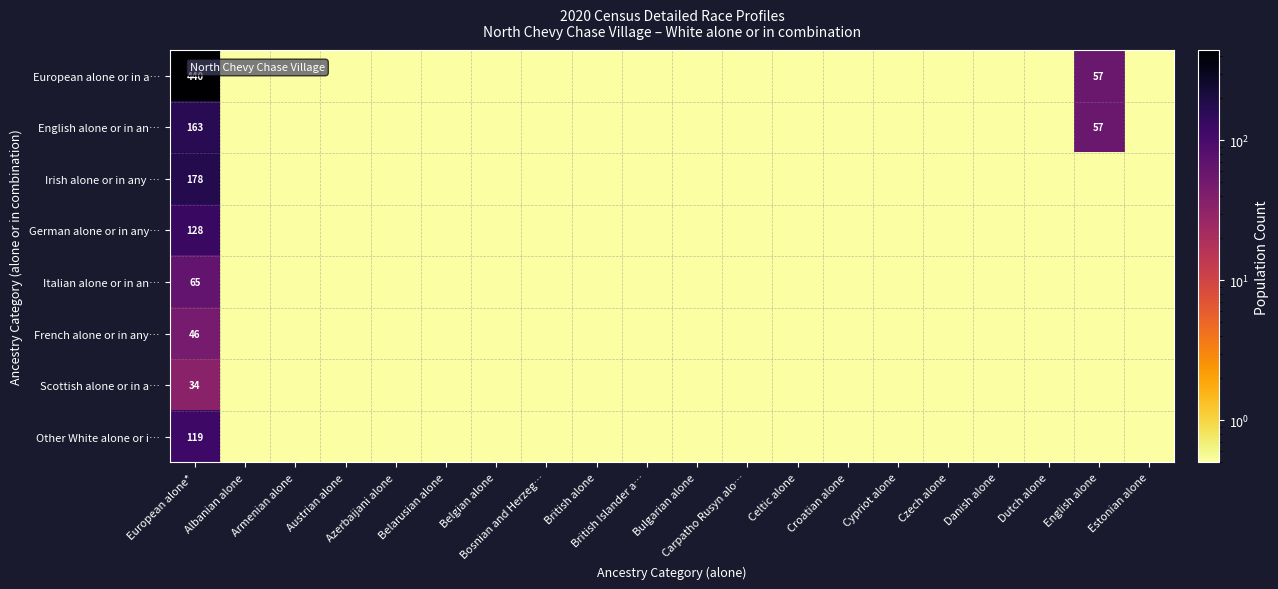

What is the sum of the Italian alone or in an… values at Celtic alone and Belarusian alone?

1.0